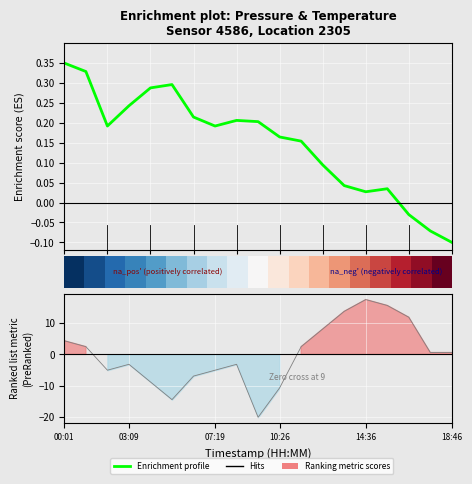

How many data points in Enrichment profile are above 0?

16